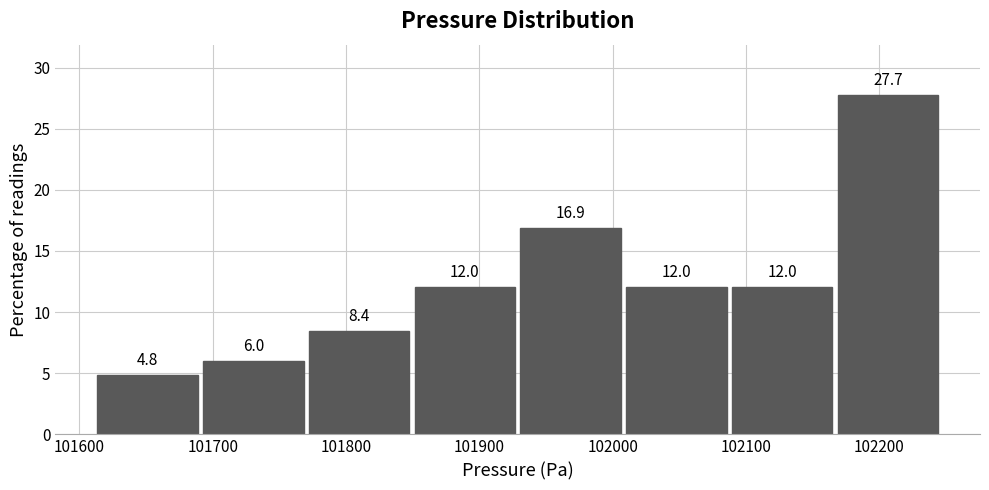

Reading left to right, transcribe this chart: for each bar, give the range it covers on the x-axis and its height. The bar edges are not printed on the chart, so give them approximately, as read against the axis.

101610 to 101690: 4.8
101690 to 101770: 6.0
101770 to 101850: 8.4
101850 to 101930: 12.0
101930 to 102010: 16.9
102010 to 102090: 12.0
102090 to 102170: 12.0
102170 to 102250: 27.7